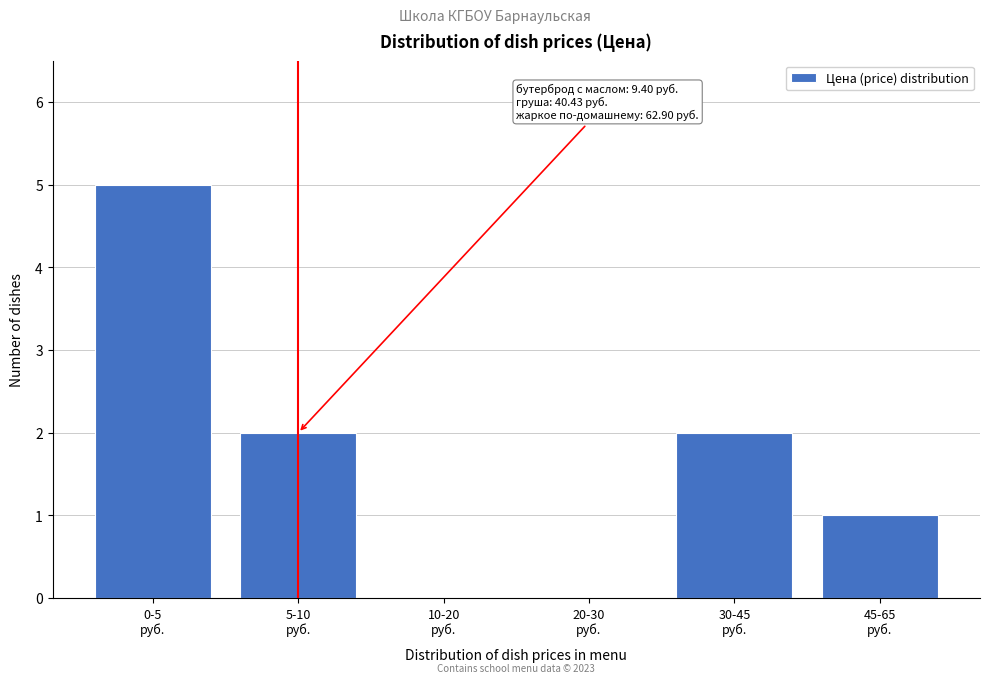

What is the greatest value displayed?

5